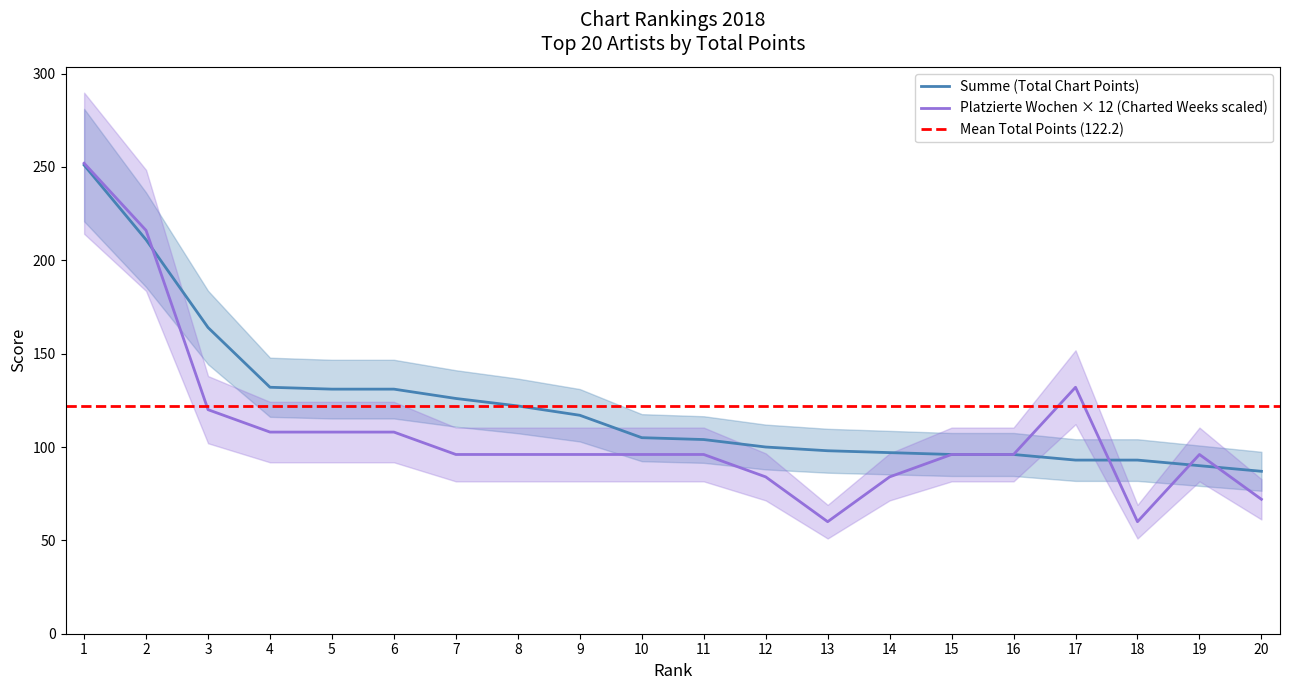

True or false: Summe has a value of 134 at 17.

False